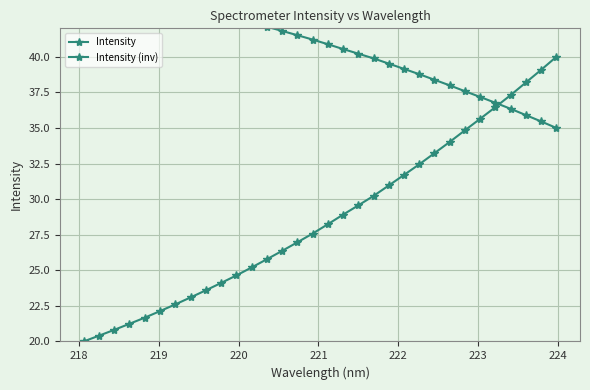

What is the difference between the second highest and minimum values in the Intensity series?

19.1